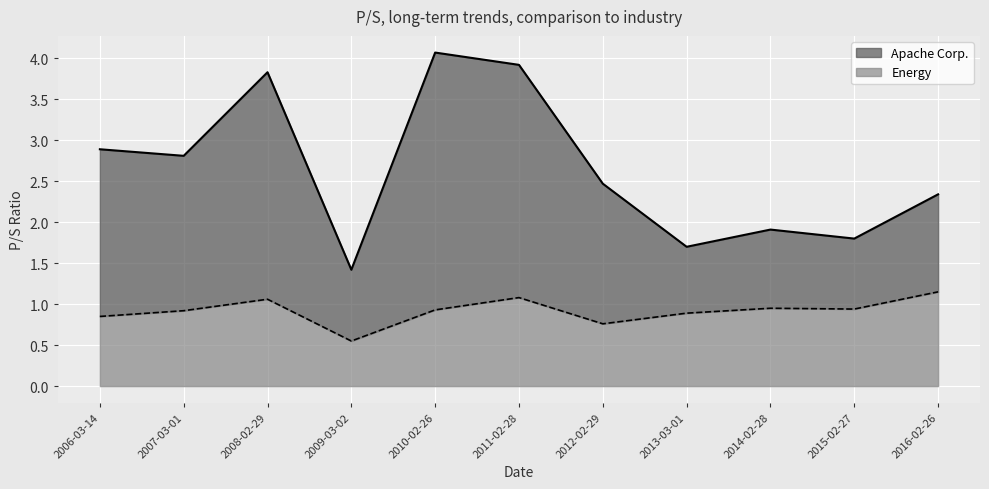

How many values in the Apache Corp. series are below 2?

4